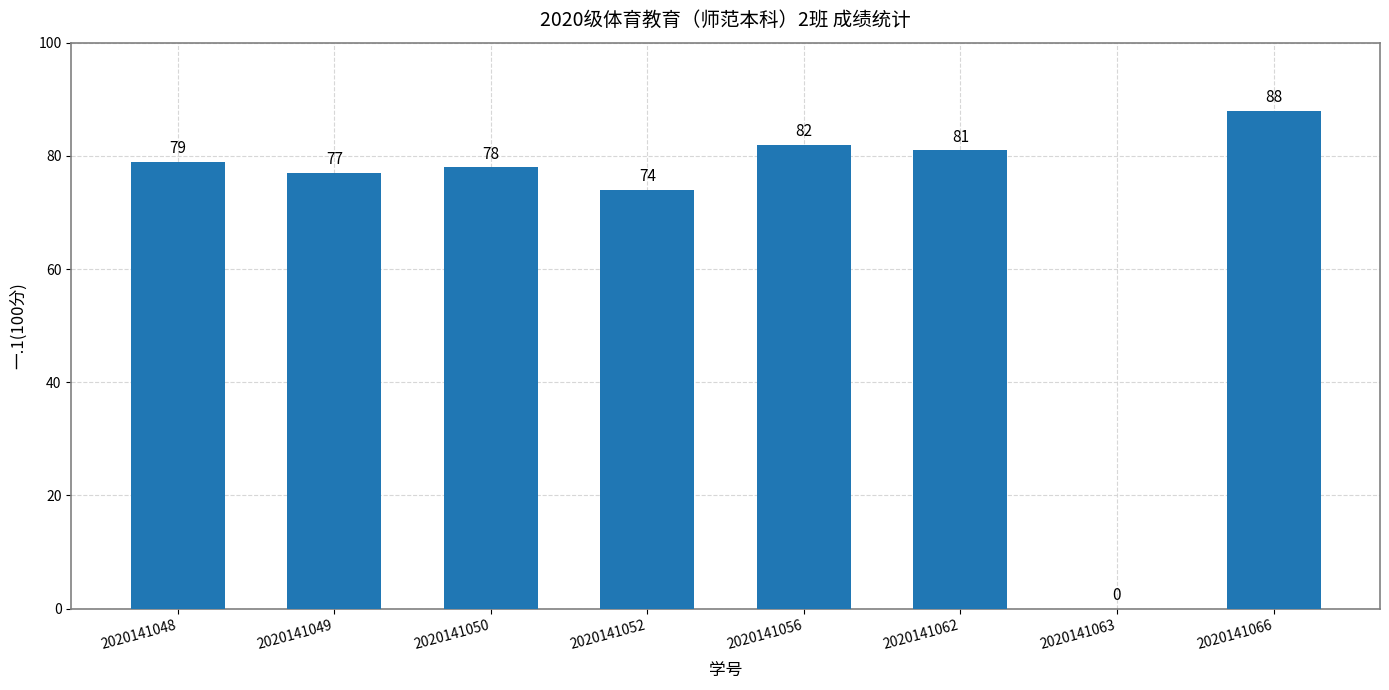

Reading left to right, transcribe all the data shown in this chart.

79	77	78	74	82	81	0	88